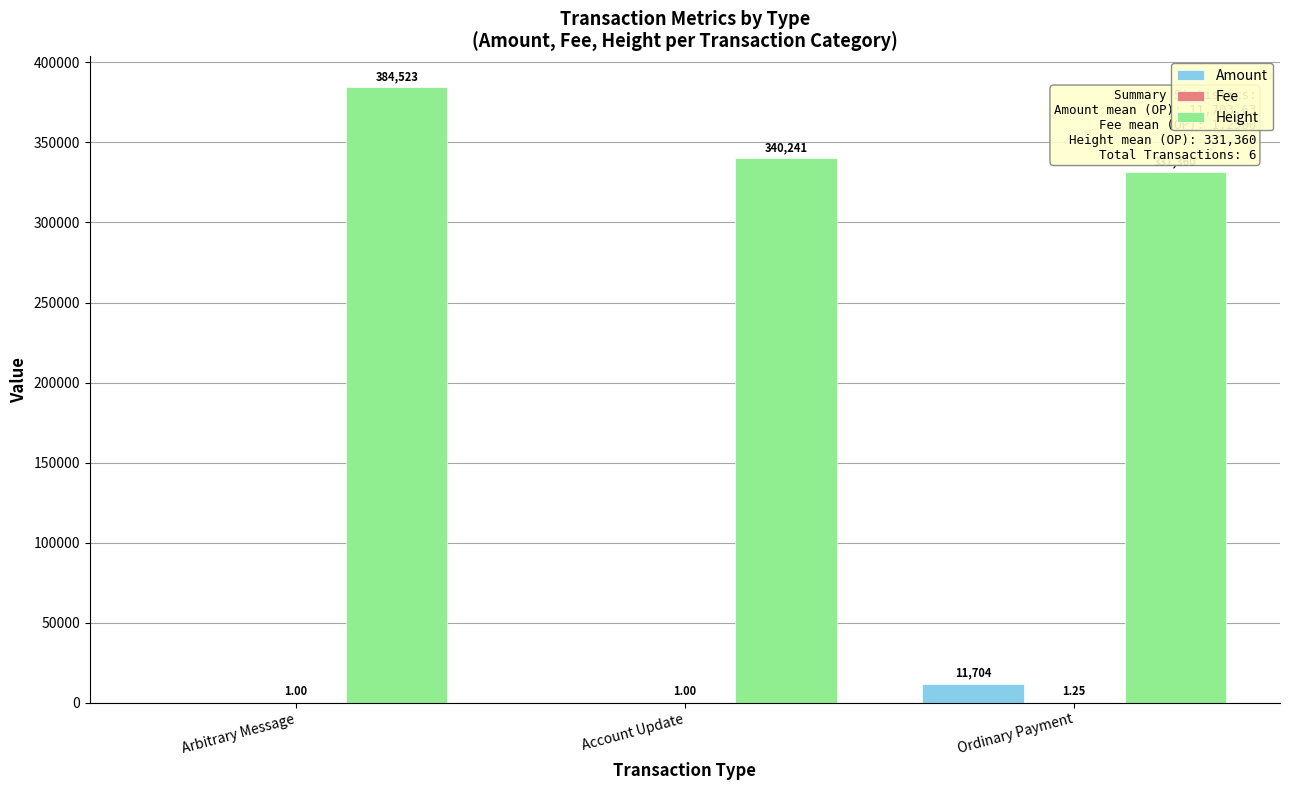

Which series has the widest spread of values?

Height